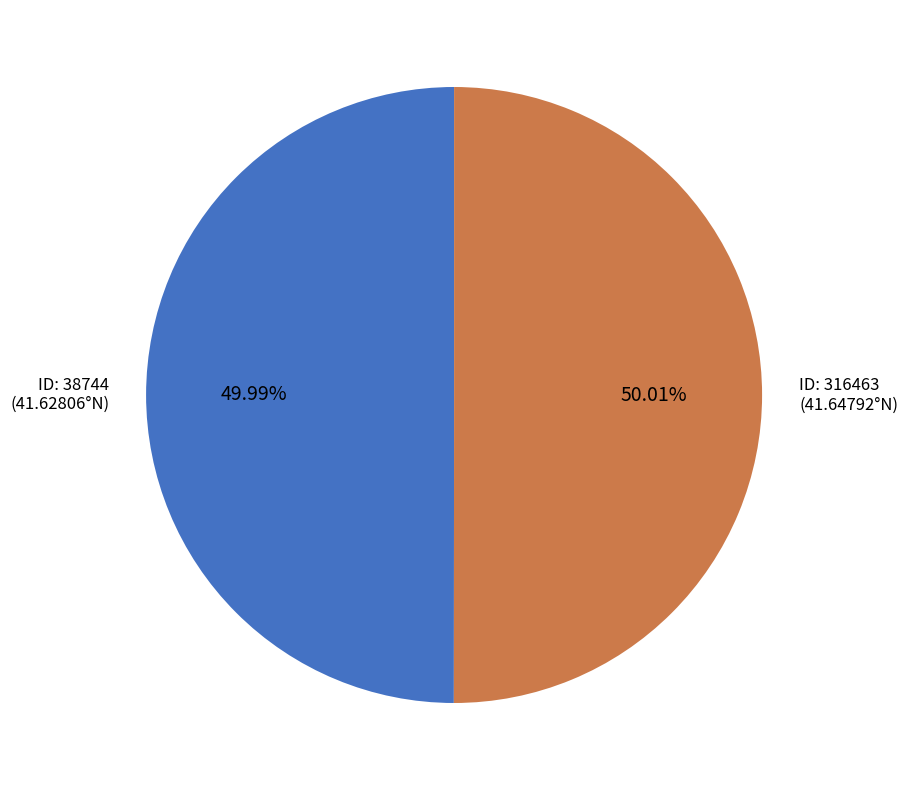

Combined, do ID: 38744 (41.62806°N) and ID: 316463 (41.64792°N) account for over 50%?

Yes